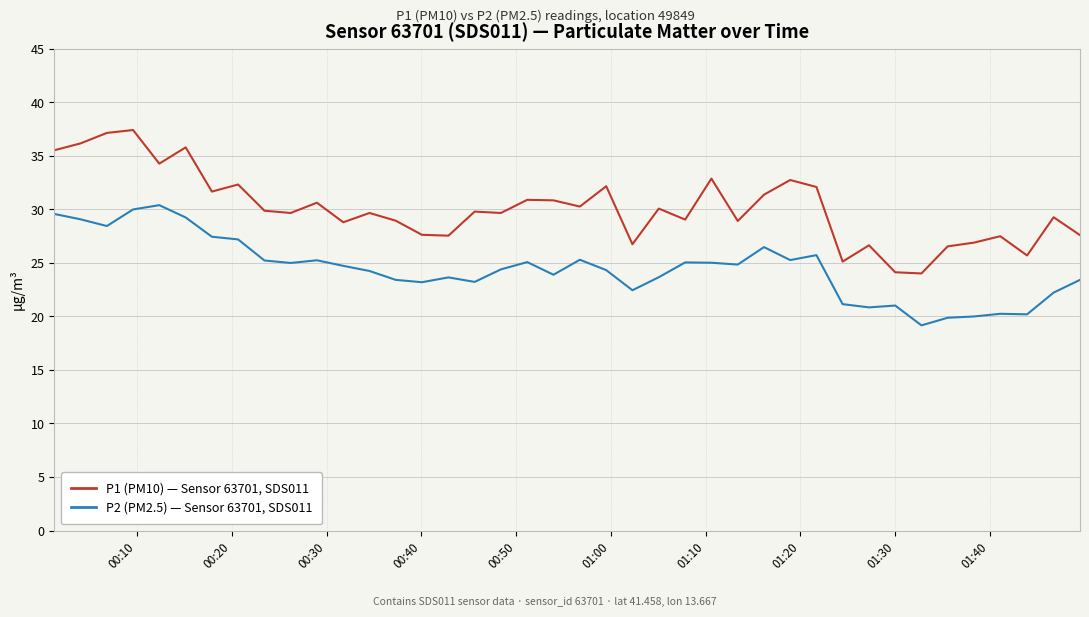

List the series in order of their peak value, highest first.

P1 (PM10) — Sensor 63701, SDS011, P2 (PM2.5) — Sensor 63701, SDS011